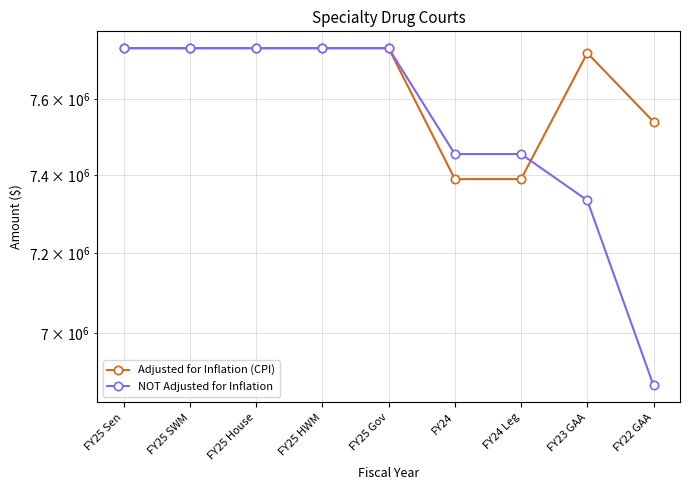

List the series in order of their peak value, highest first.

Adjusted for Inflation (CPI), NOT Adjusted for Inflation